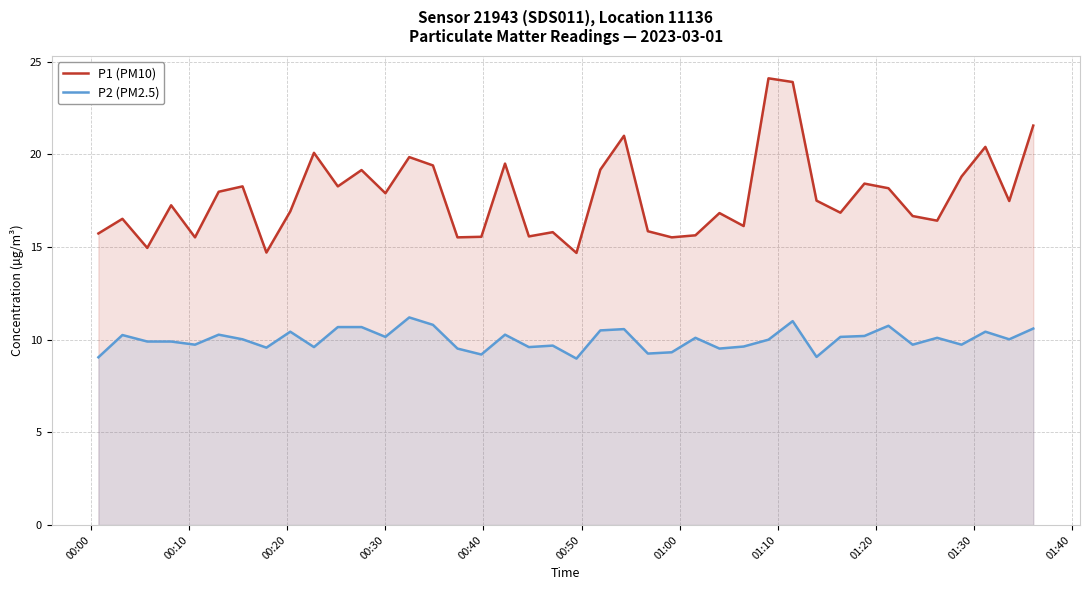

What is the difference between the maximum and minimum values in the P2 (PM2.5) series?

2.2